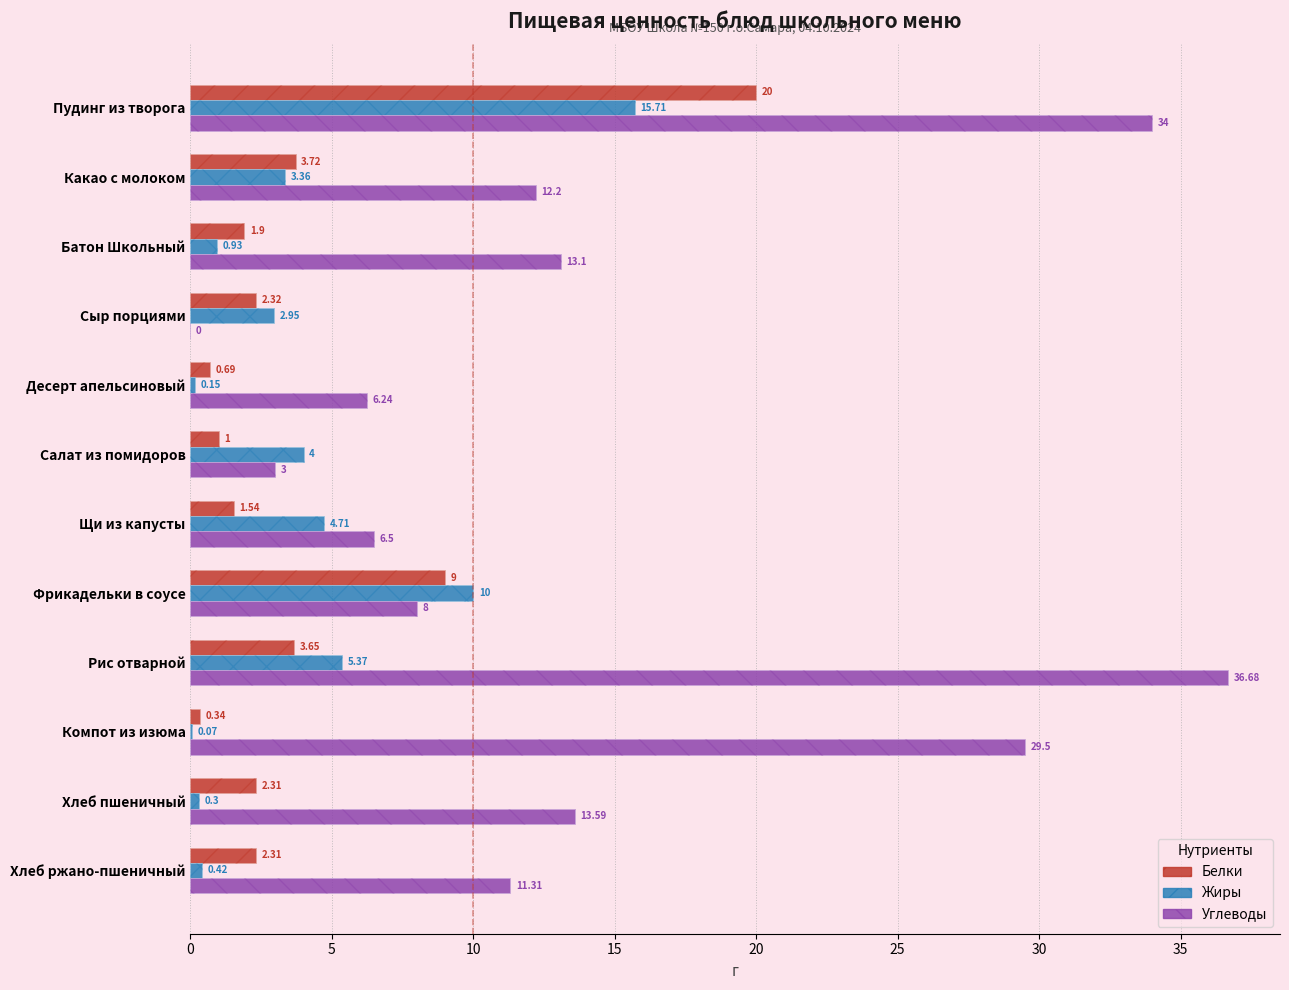

What is the highest value of the Белки series?

20.0